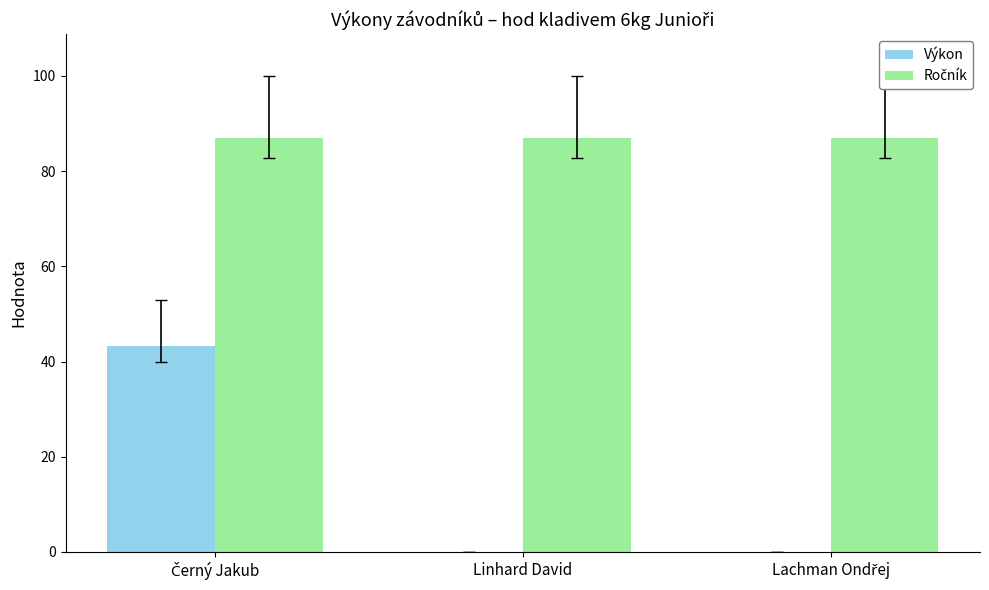

What is the sum of all Výkon values?

43.2